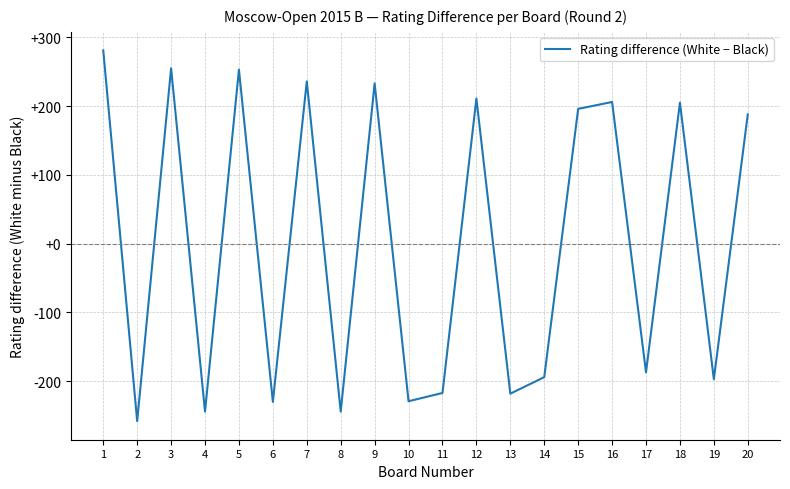

How many lines are shown in the chart?

1